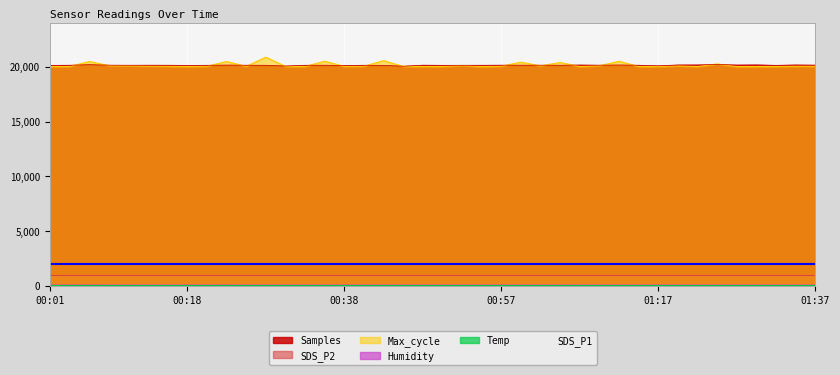

True or false: SDS_P2 and Max_cycle intersect in this chart.

False